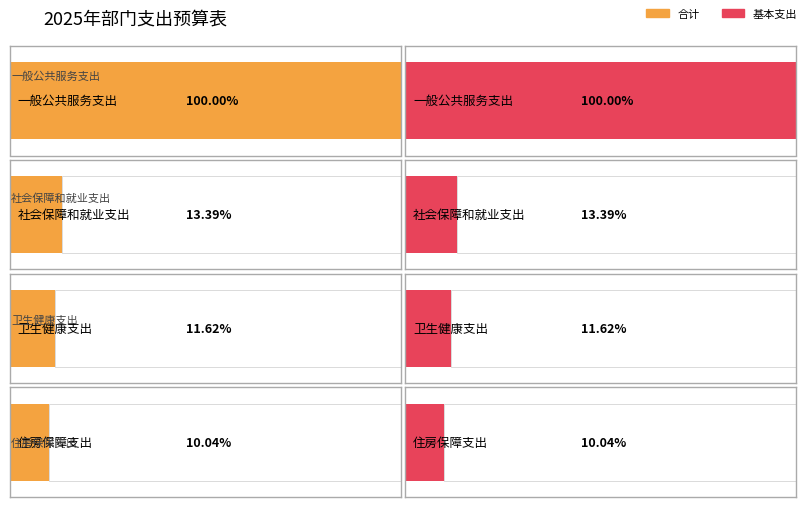

Which series has the largest range (max minus min)?

合计